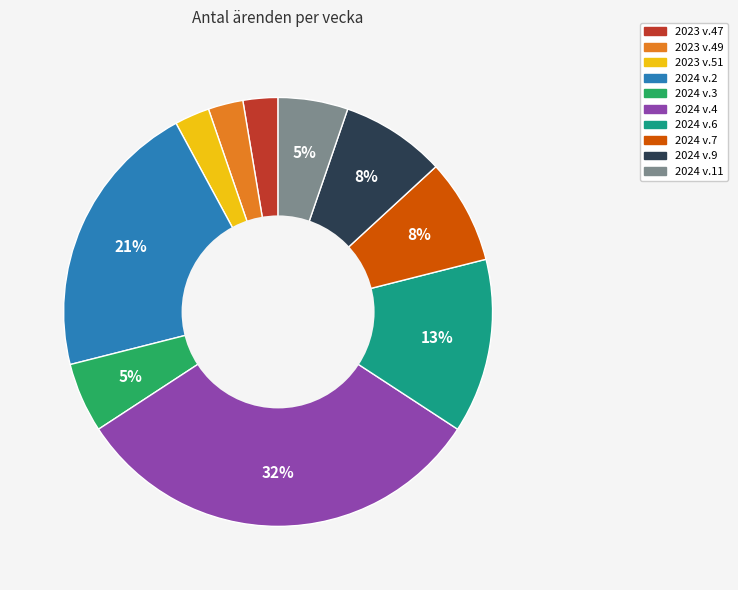

To the nearest percent, what is the combined percentage of 2024 v.6 and 2024 v.4?

45%